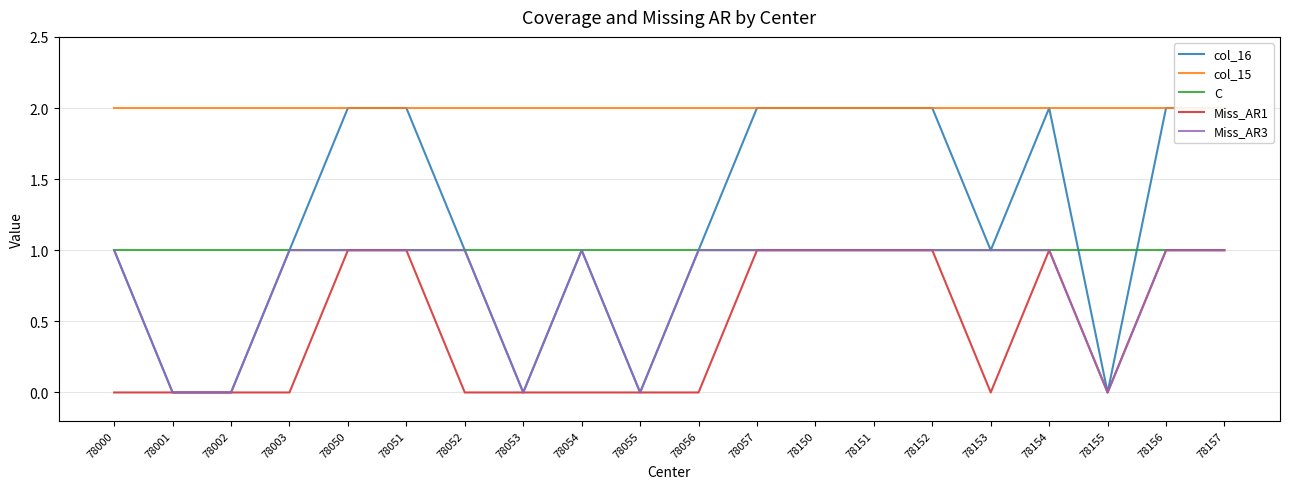

Which category has the lowest value across all series?

78001